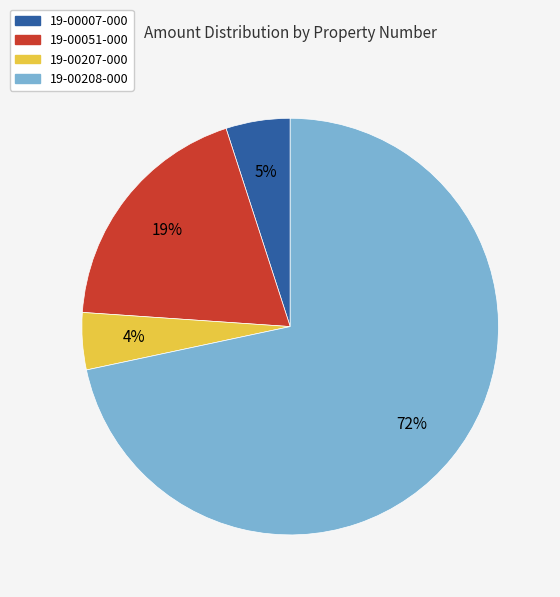

How many segments does this pie chart have?

4